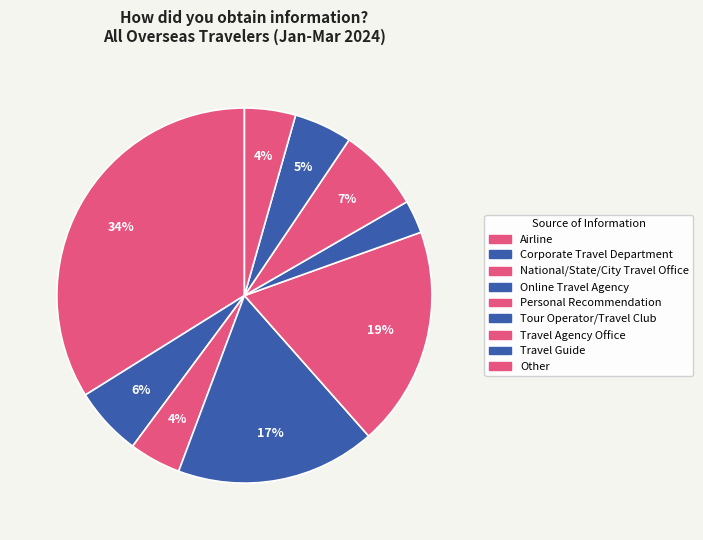

What is the total percentage of Tour Operator/Travel Club and Personal Recommendation?

21.8%